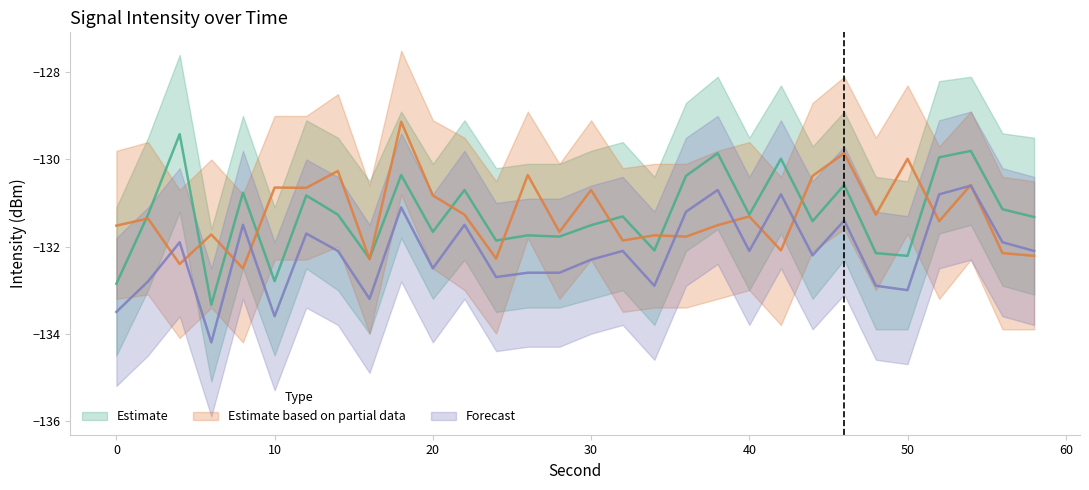

What is the highest value of the Estimate based on partial data series?

-129.1